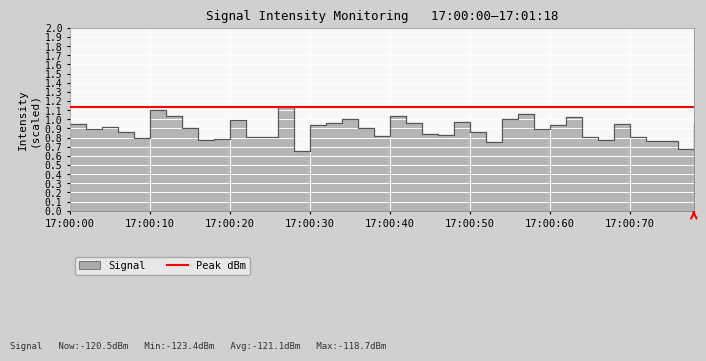

What is the value of the 34th point from the left?

0.8